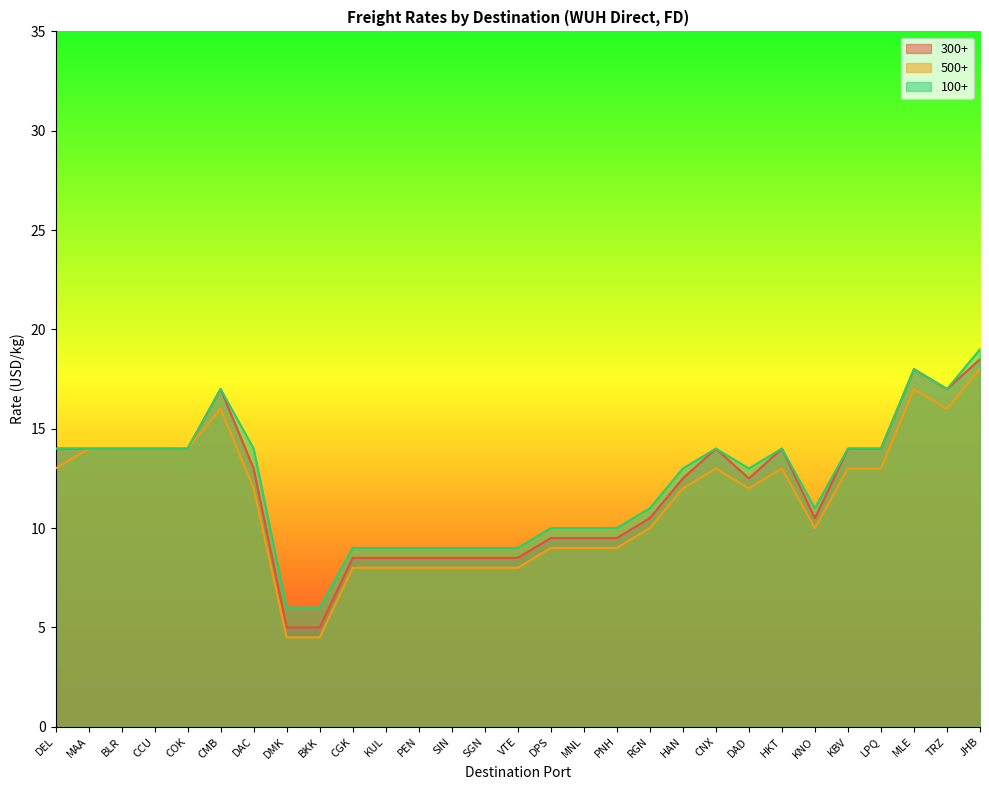

List the series in order of their peak value, highest first.

100+, 300+, 500+